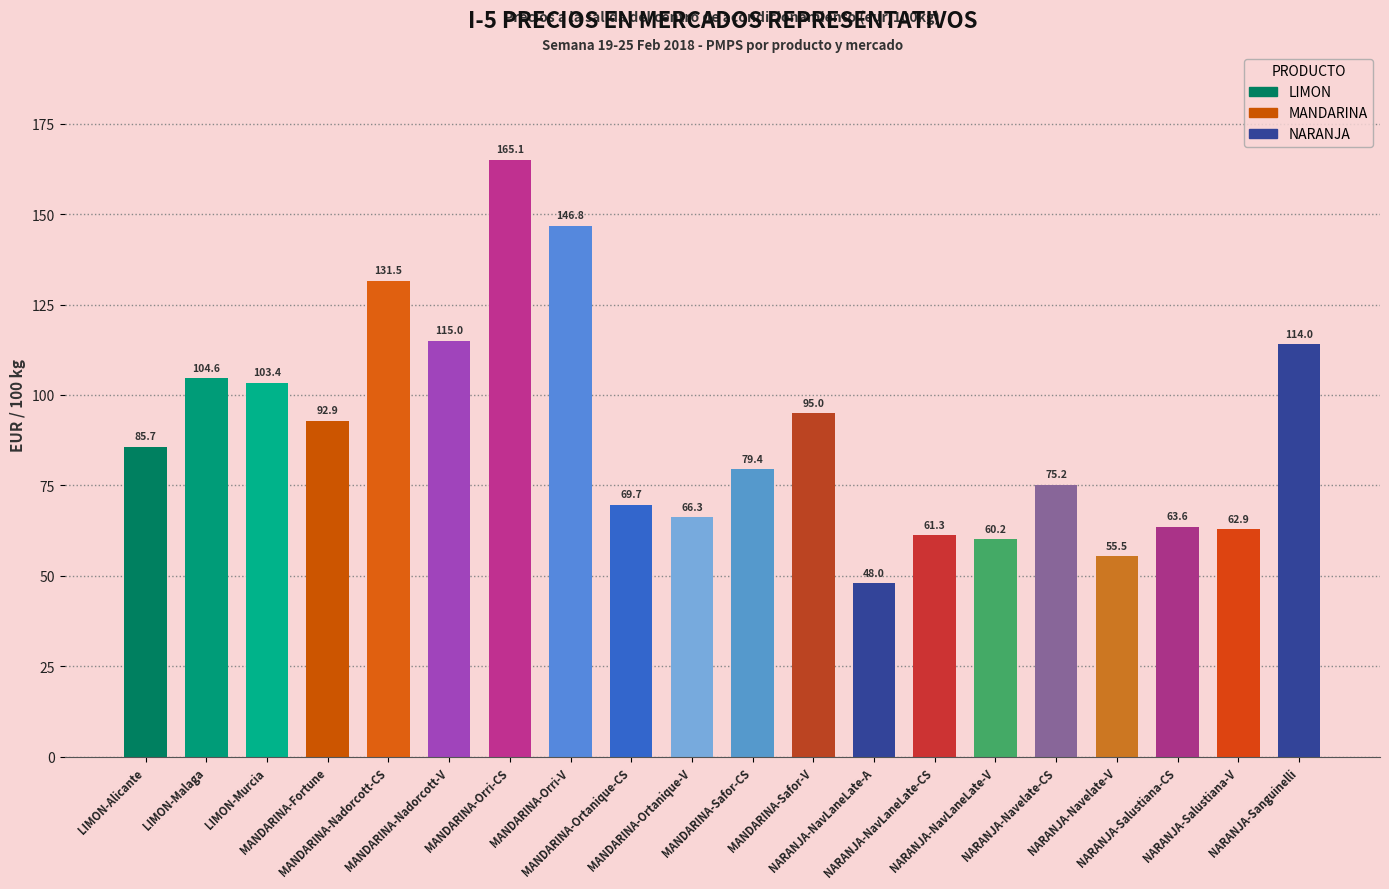

What is the difference between the second highest and second lowest values?

91.3